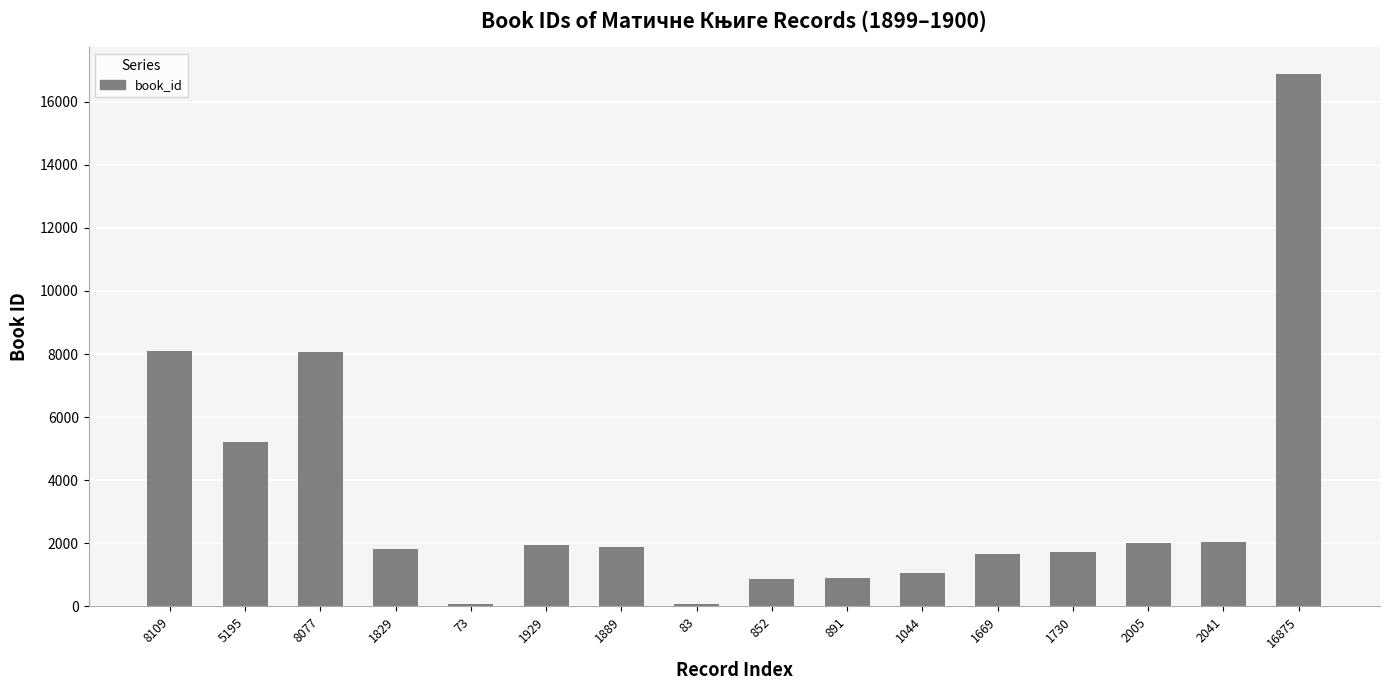

How many bars are there in total?

16